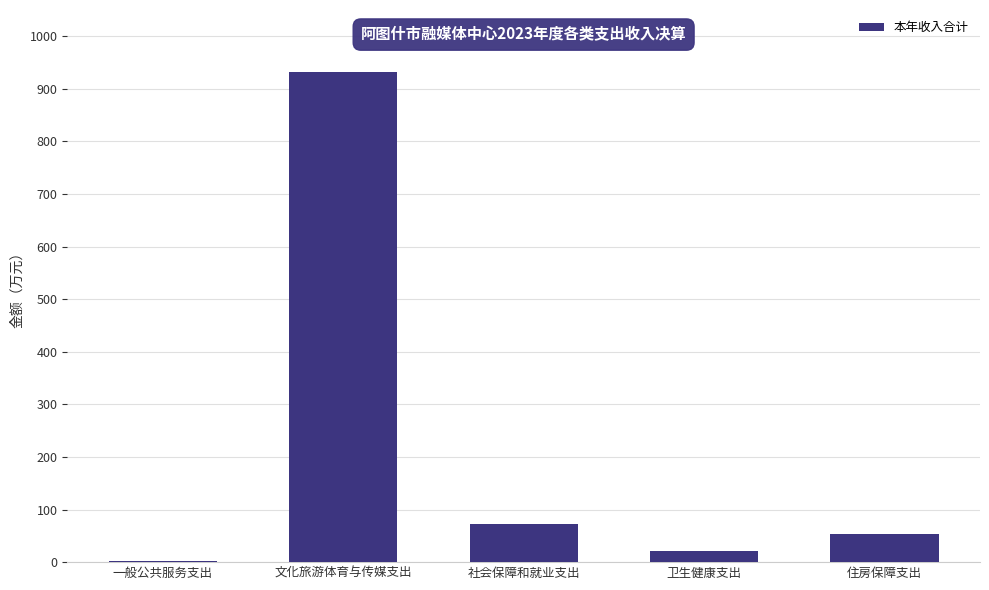

Which label corresponds to the largest value in the chart?

文化旅游体育与传媒支出